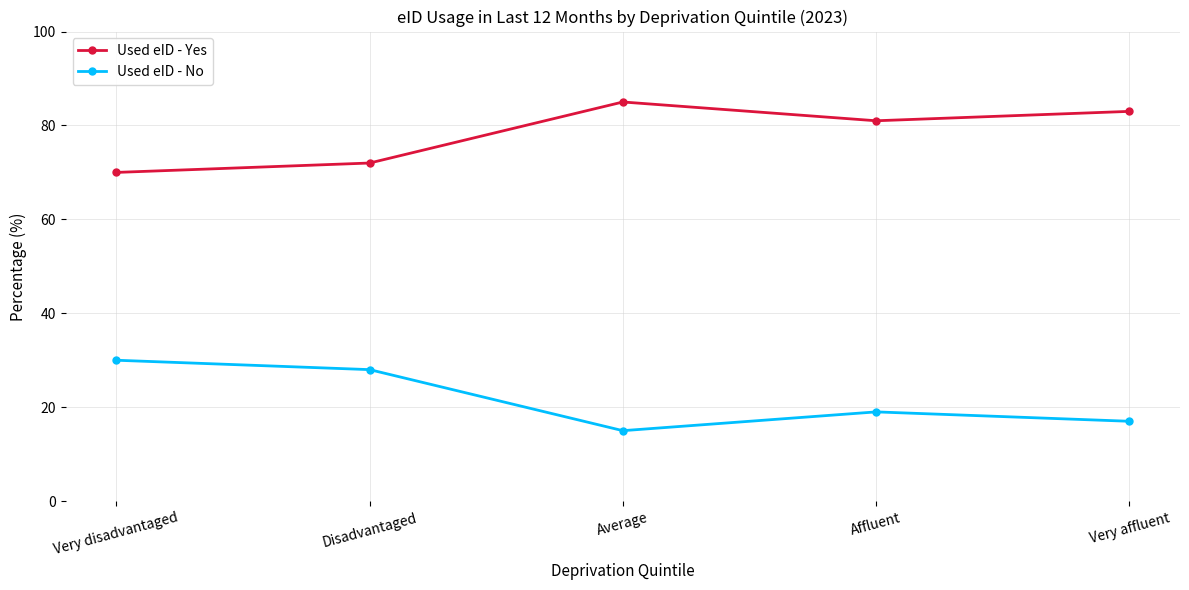

Where is the first local maximum for Used eID - No?

Affluent